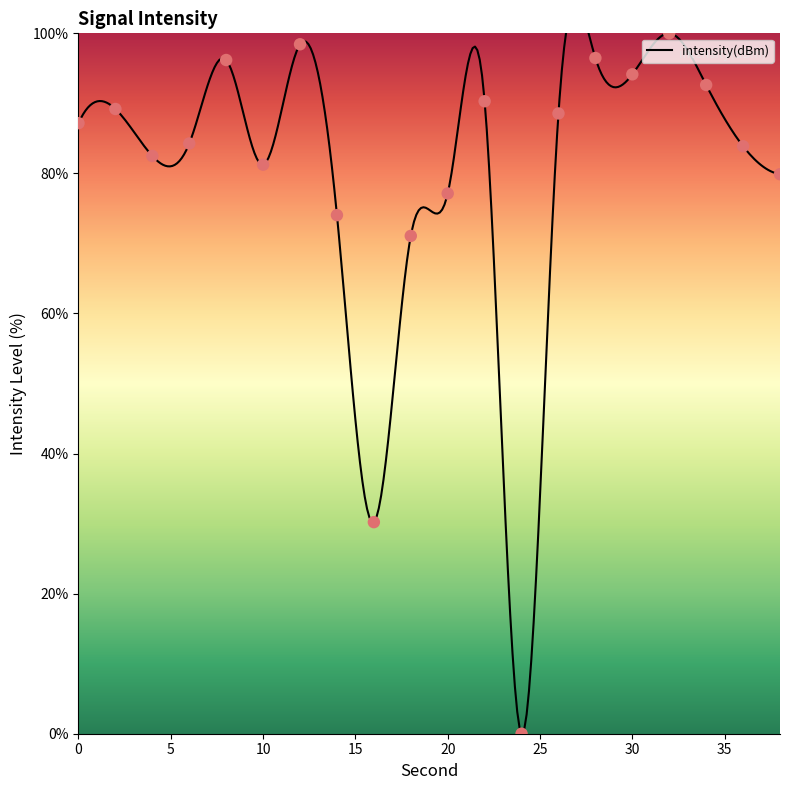

What is the ratio of the value at 30 to the value at 26?

1.1